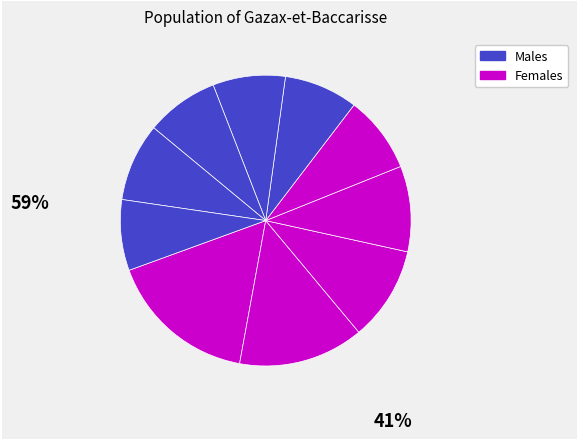

Count the number of slices in the pie.

10